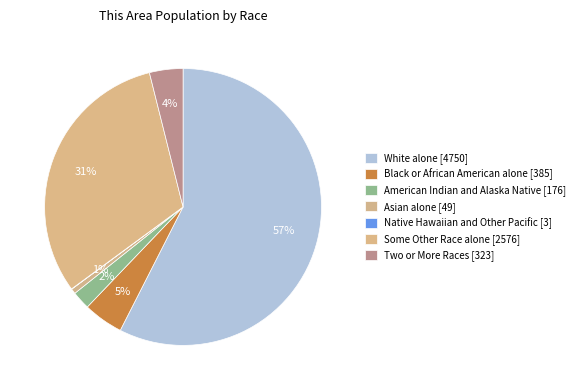

What is the majority slice?

White alone [4750]